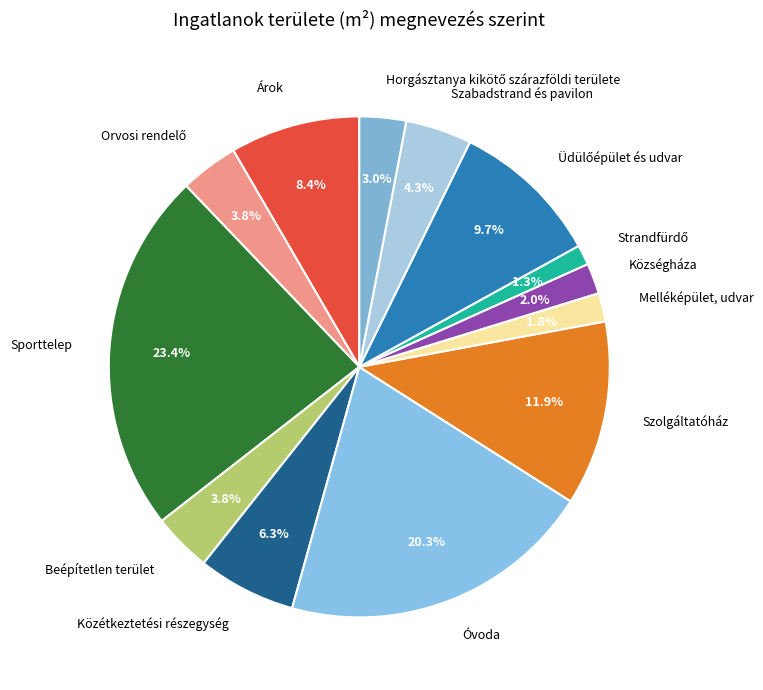

Combined, what portion of the pie is Beépítetlen terület and Árok?

12.2%